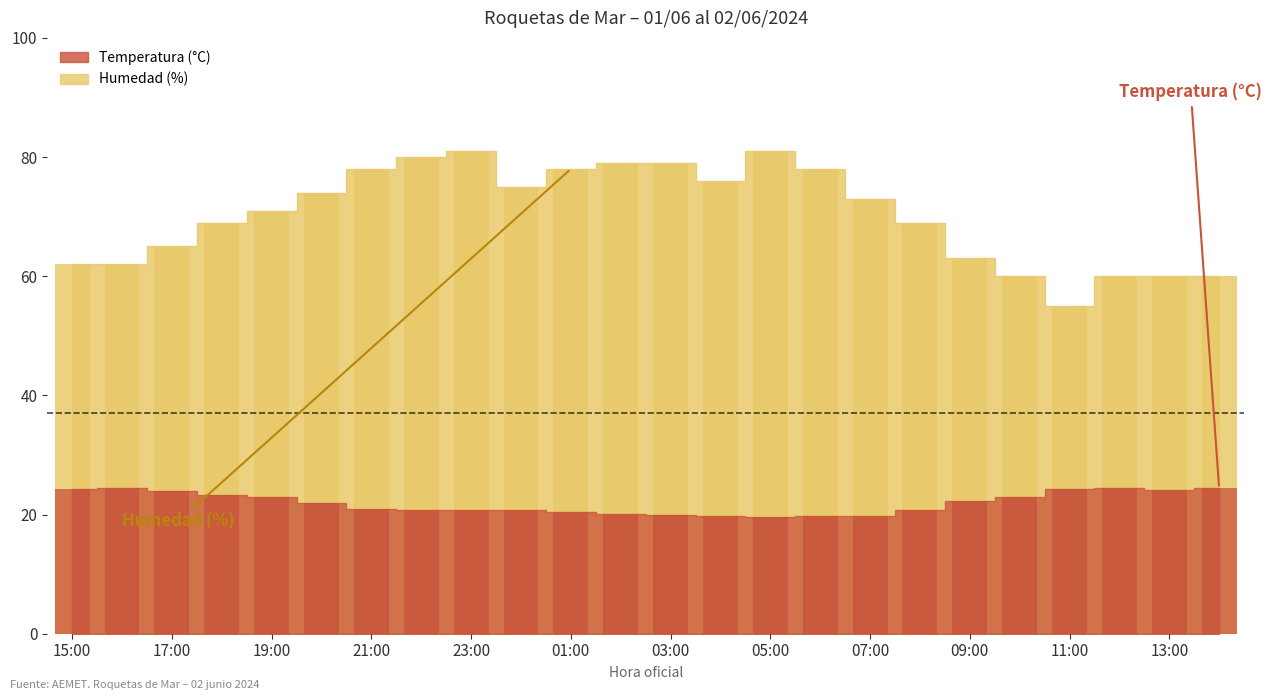

What is the label of the 4th bar from the left?

18:00